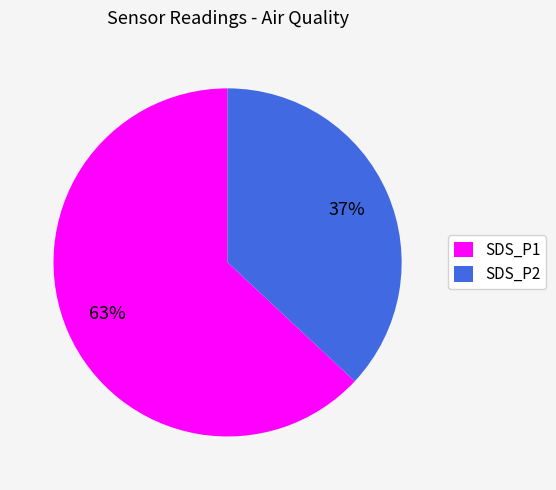

Rank the categories by value from lowest to highest.

SDS_P2, SDS_P1